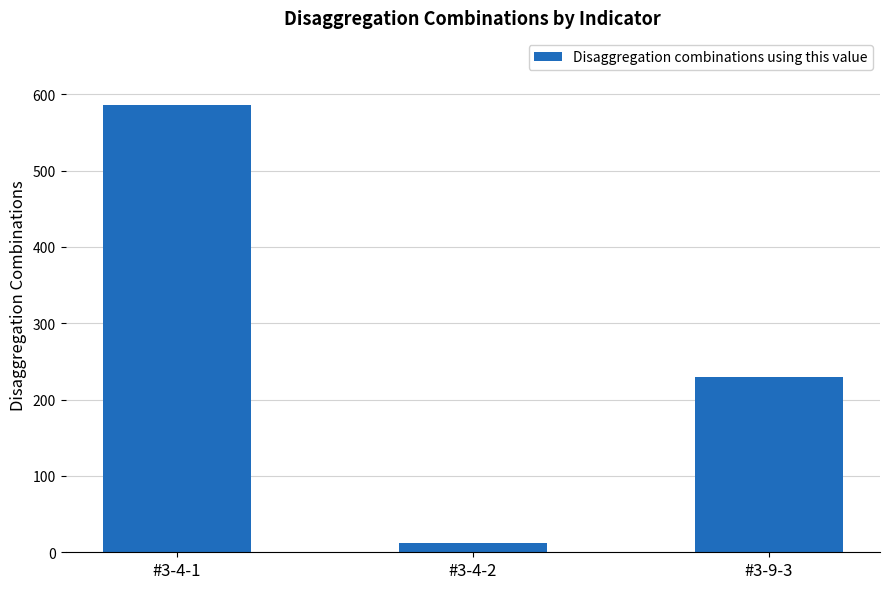

What is the change in value from #3-4-2 to #3-9-3?

+218